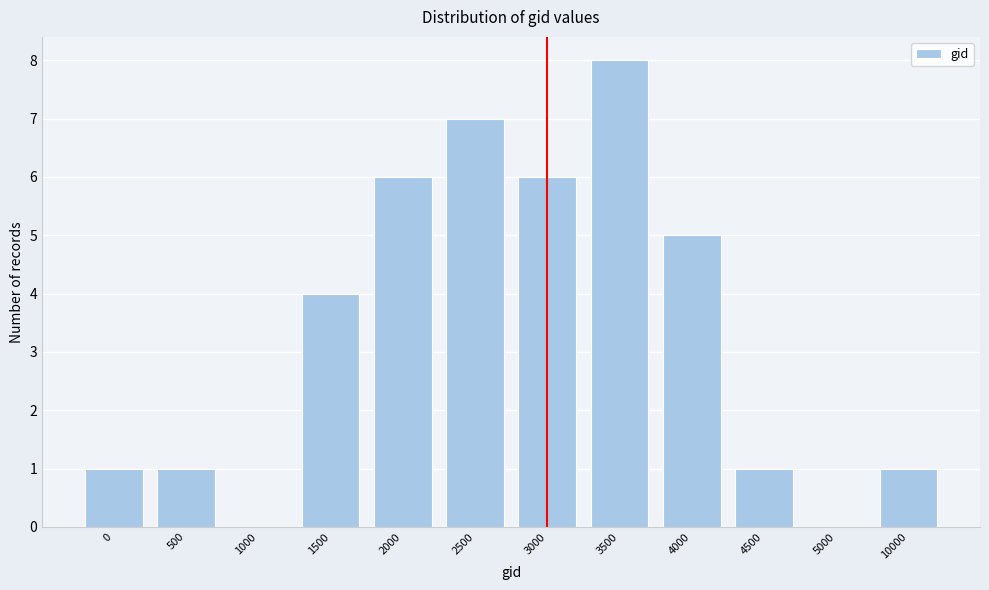

Reading left to right, transcribe all the data shown in this chart.

0=1	500=1	1000=0	1500=4	2000=6	2500=7	3000=6	3500=8	4000=5	4500=1	5000=0	10000=1